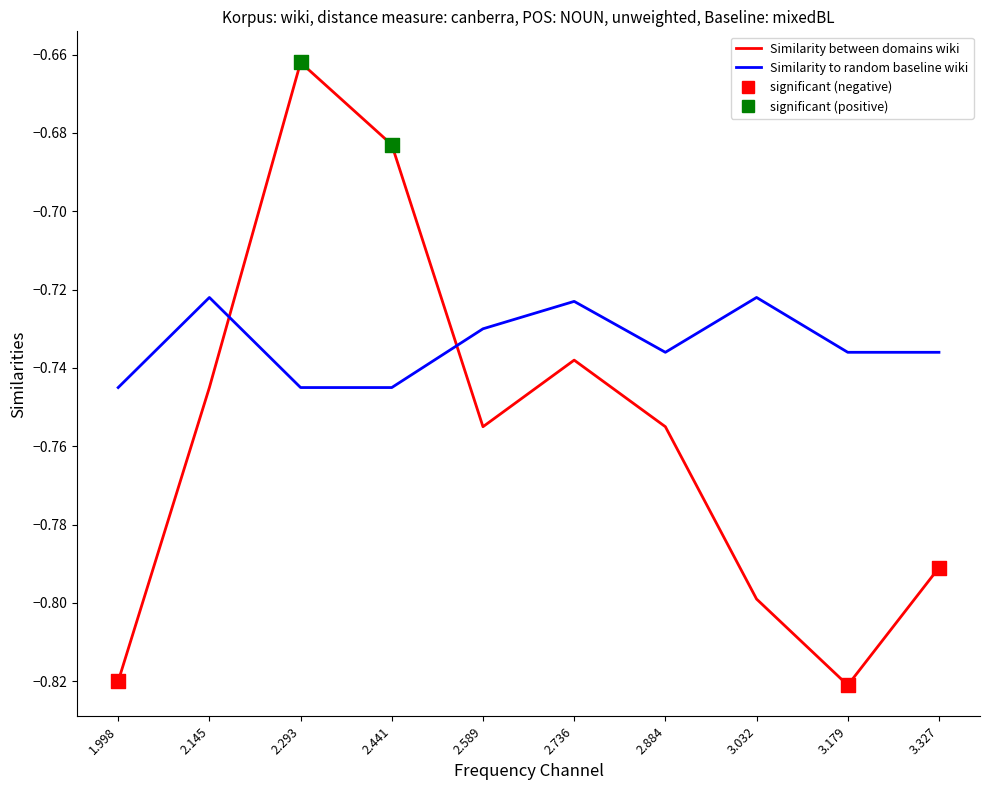

Rank the series at 2.736 from lowest to highest value.

Similarity between domains wiki, Similarity to random baseline wiki